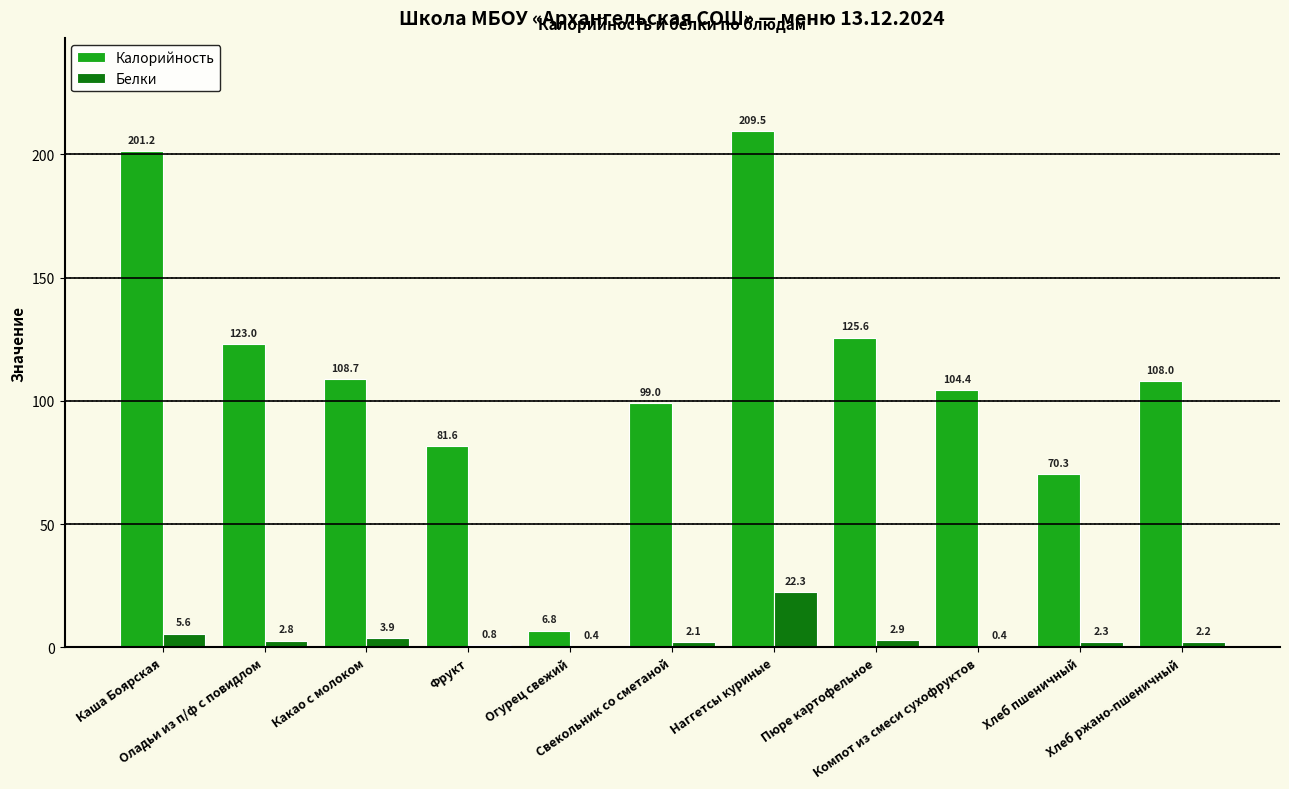

Are the bars grouped side by side (vs. stacked)?

Yes